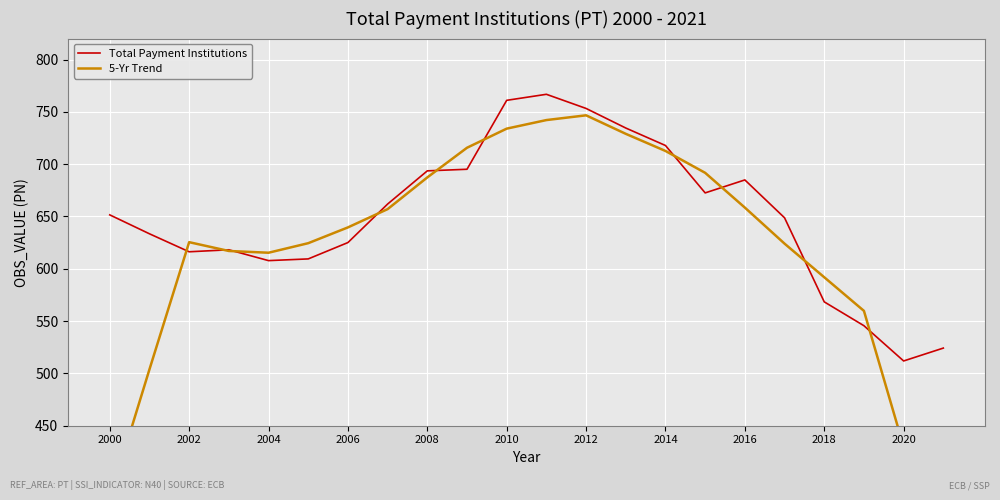

What are all the series names shown in the legend?

Total Payment Institutions, 5-Yr Trend